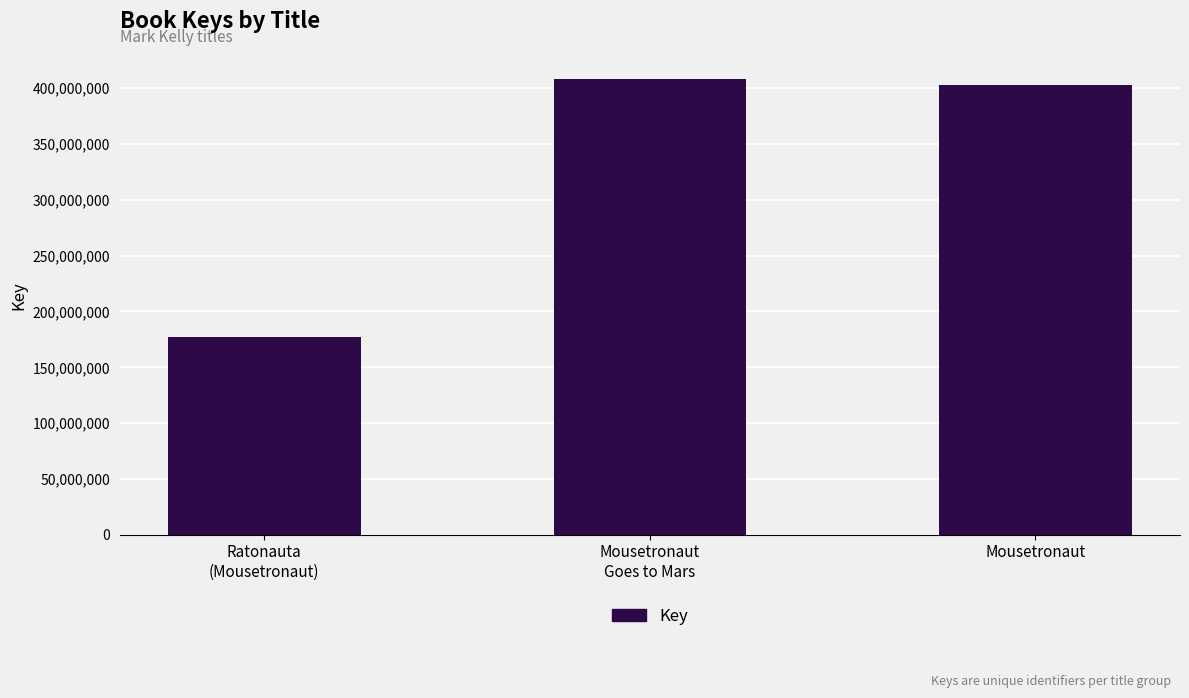

At which label is the value closest to 292741627?

Mousetronaut